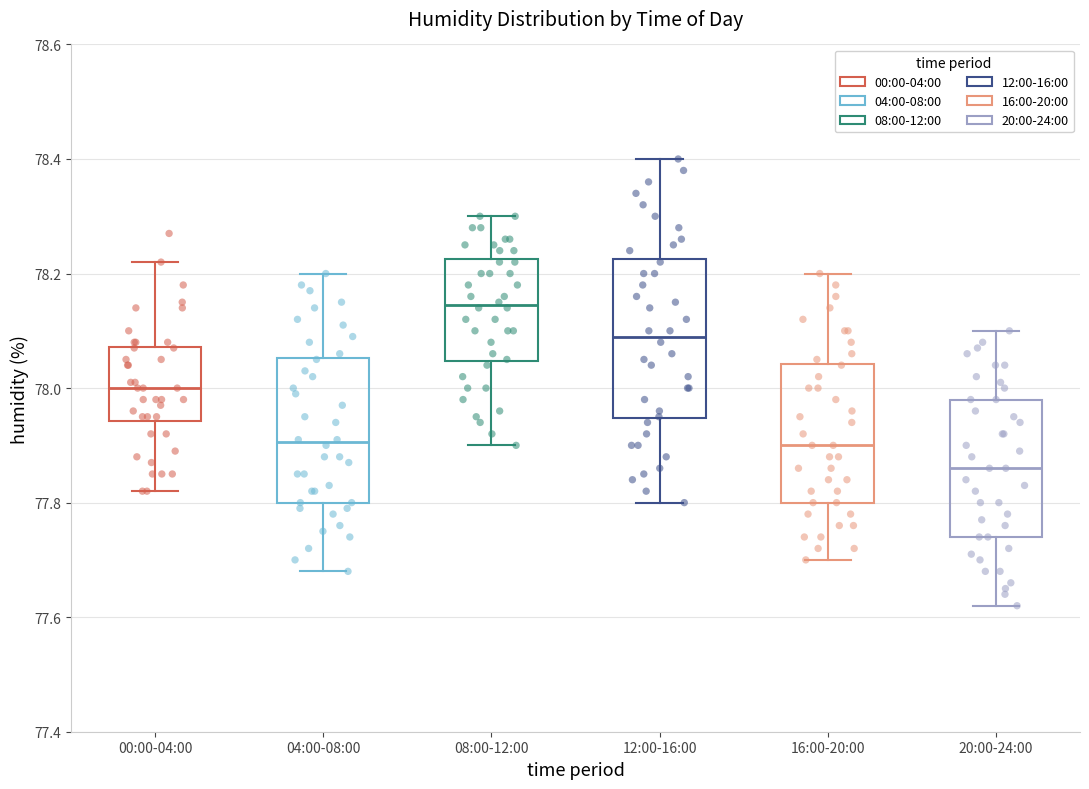

Which box has the lowest median line?

20:00-24:00